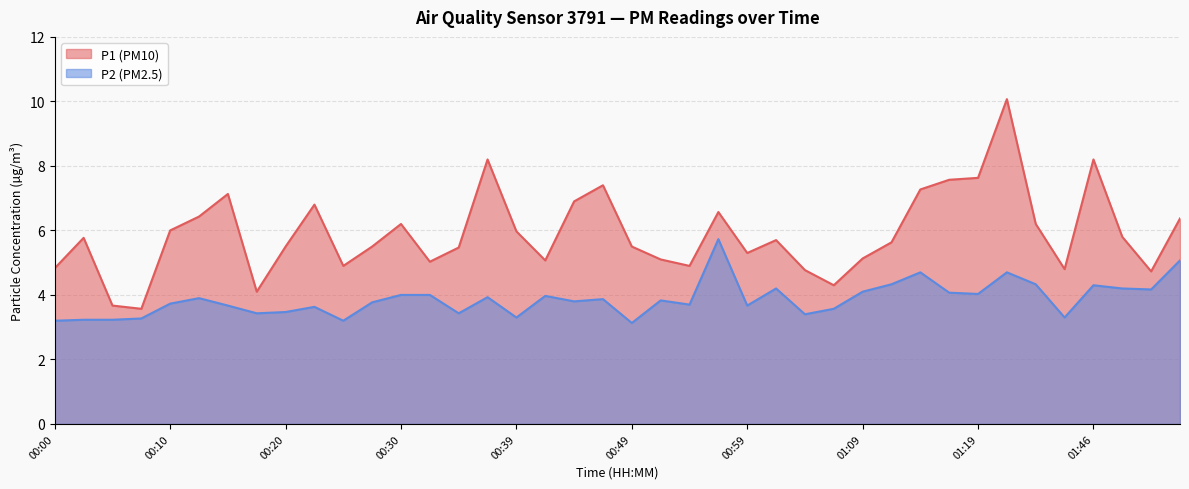

Is the value of P1 line at 30 greater than the value of P2 line at 13?

Yes